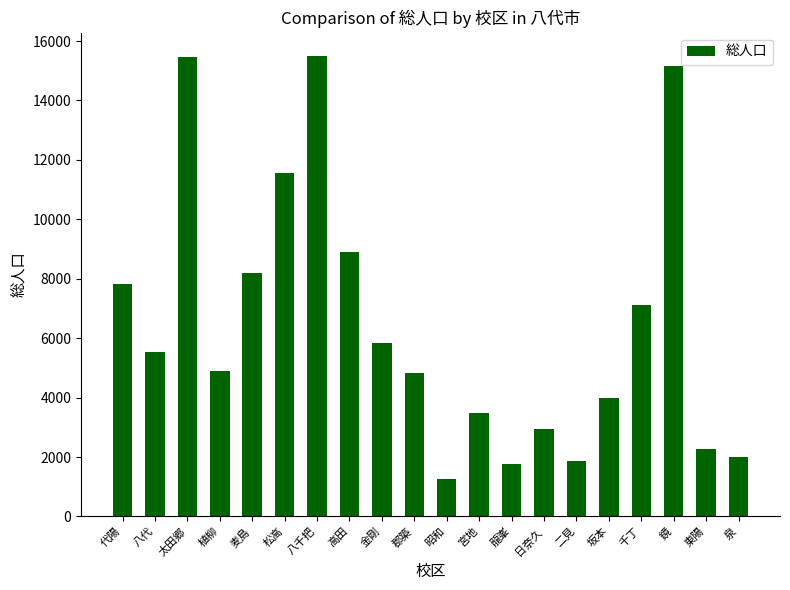

Does the chart contain stacked bars?

No